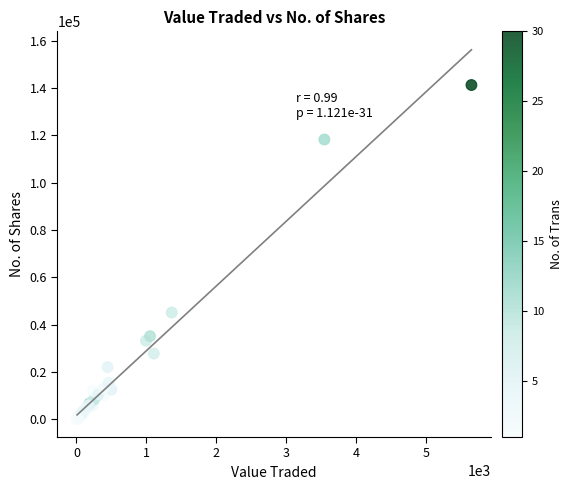

What Y value in the scatter plot is closest to 70759?

45091